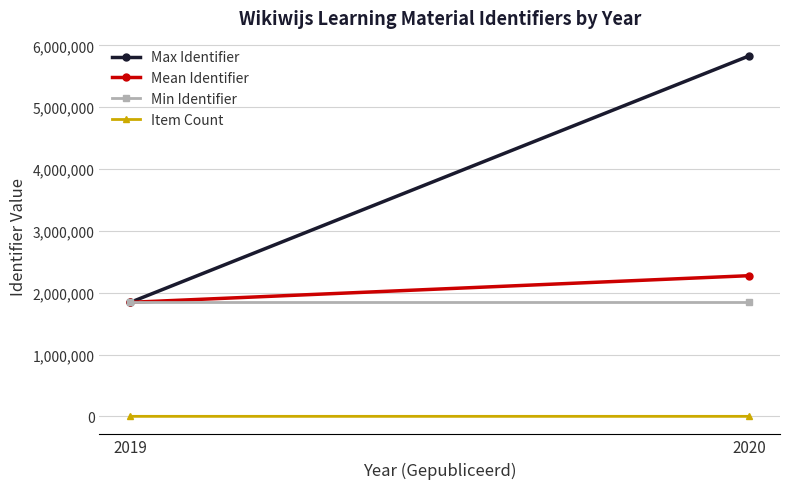

Rank the series by their maximum value, from lowest to highest.

Item Count, Min Identifier, Mean Identifier, Max Identifier